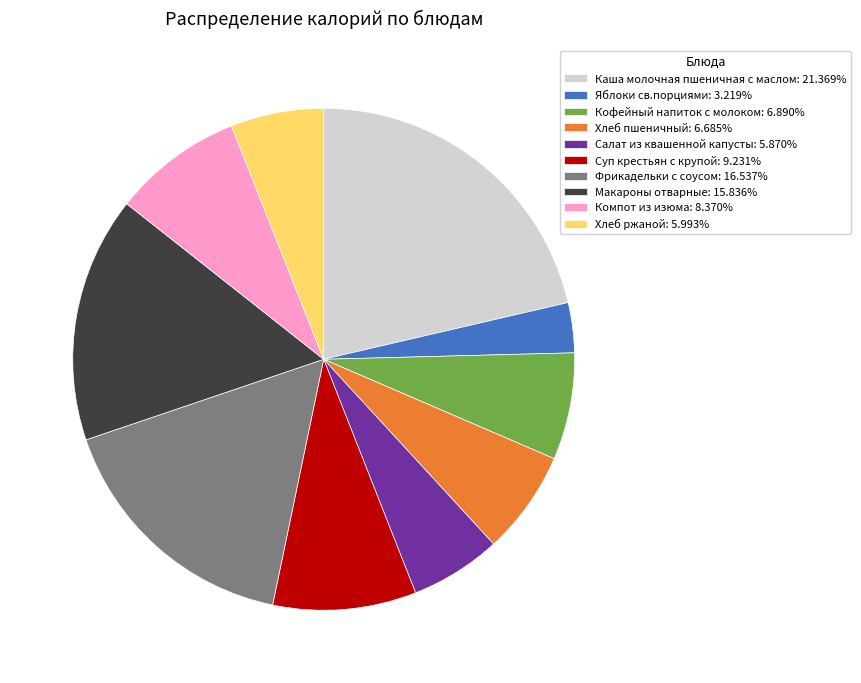

What is the ratio of the value at Компот из изюма: 8.370% to the value at Яблоки св.порциями: 3.219%?

2.6